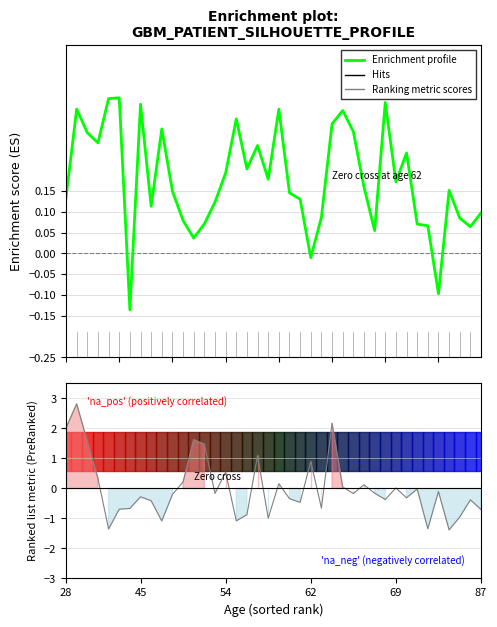

How many negative values does the Enrichment profile series have?

3